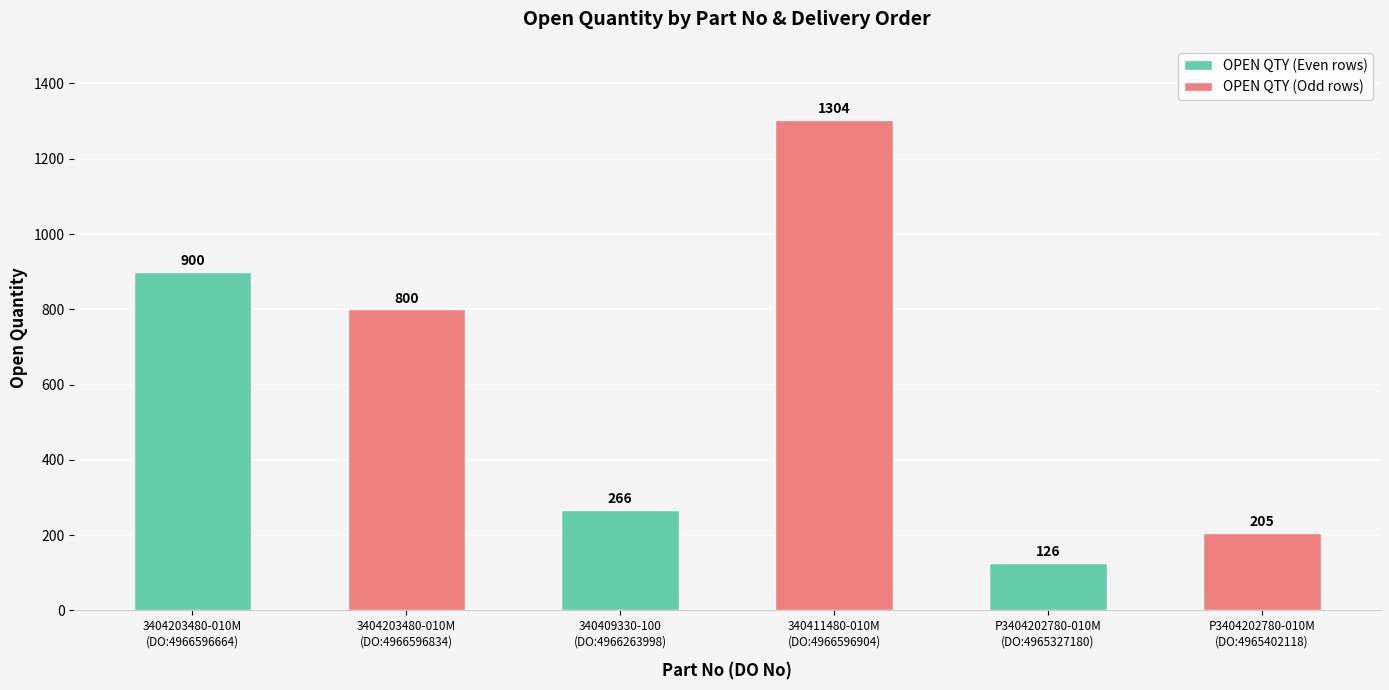

What is the difference between the values at P3404202780-010M
(DO:4965327180) and 3404203480-010M
(DO:4966596834)?

674